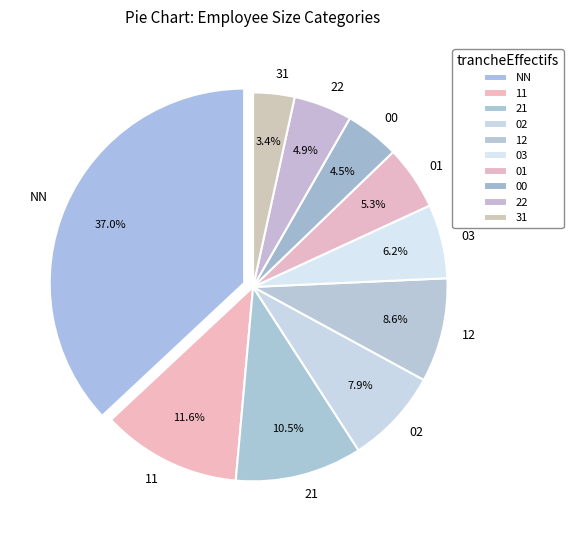

Which slice is the smallest?

31